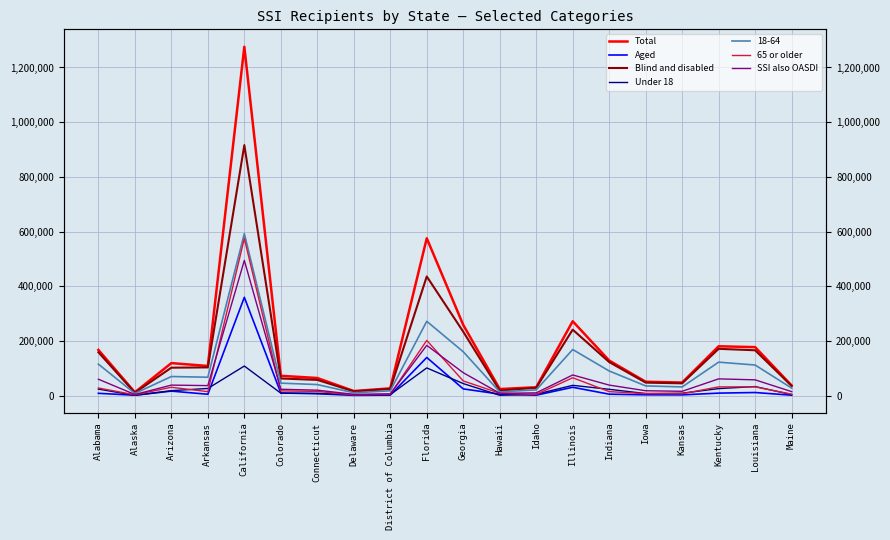

The Under 18 series shows 18342 at Arizona. True or false?

True